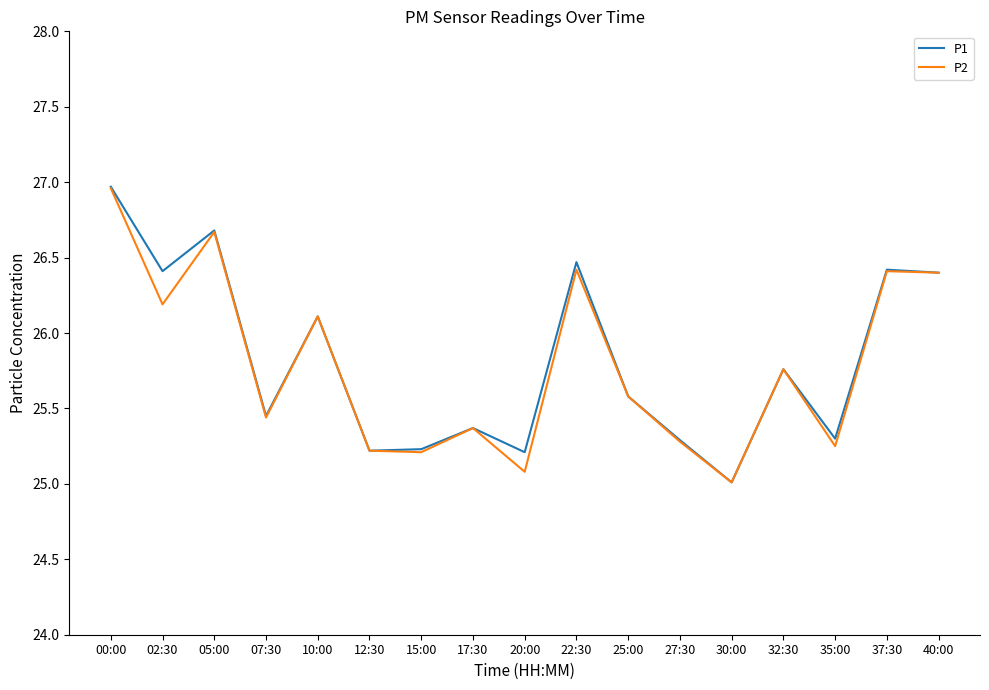

Is this an area chart (filled region under the line)?

No